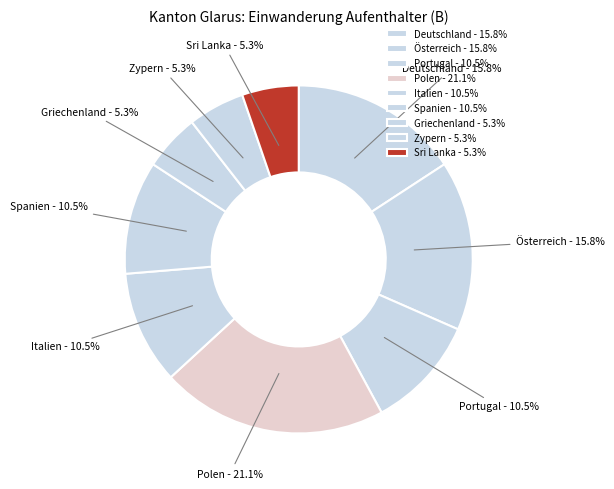

How many slices are in this pie chart?

9